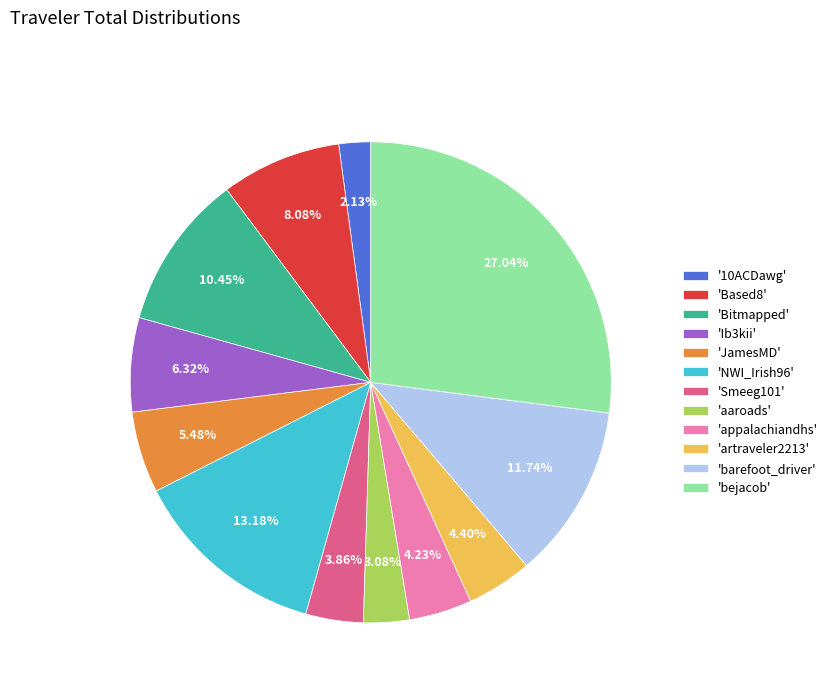

Which category has the biggest portion of the pie?

'bejacob'